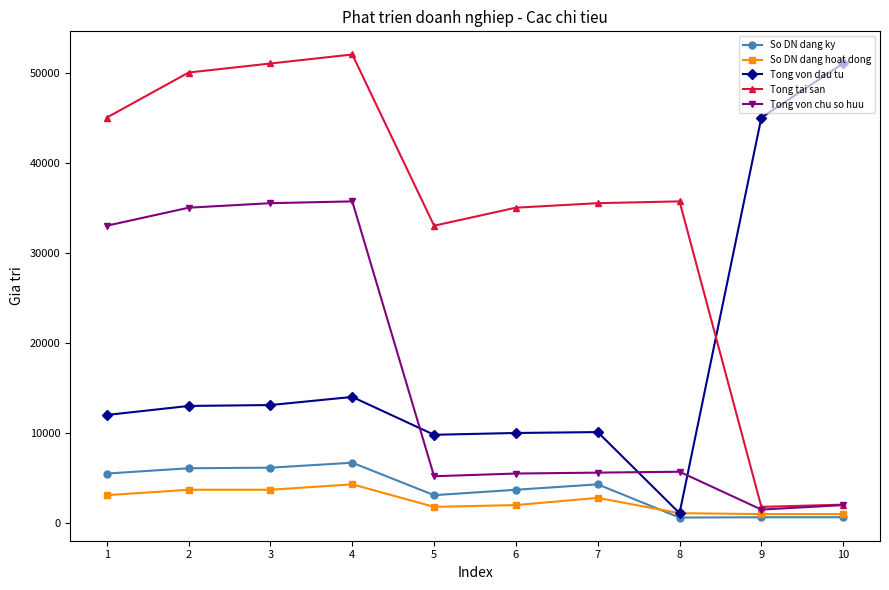

The value of Tong tai san at 3 is 13200. True or false?

False